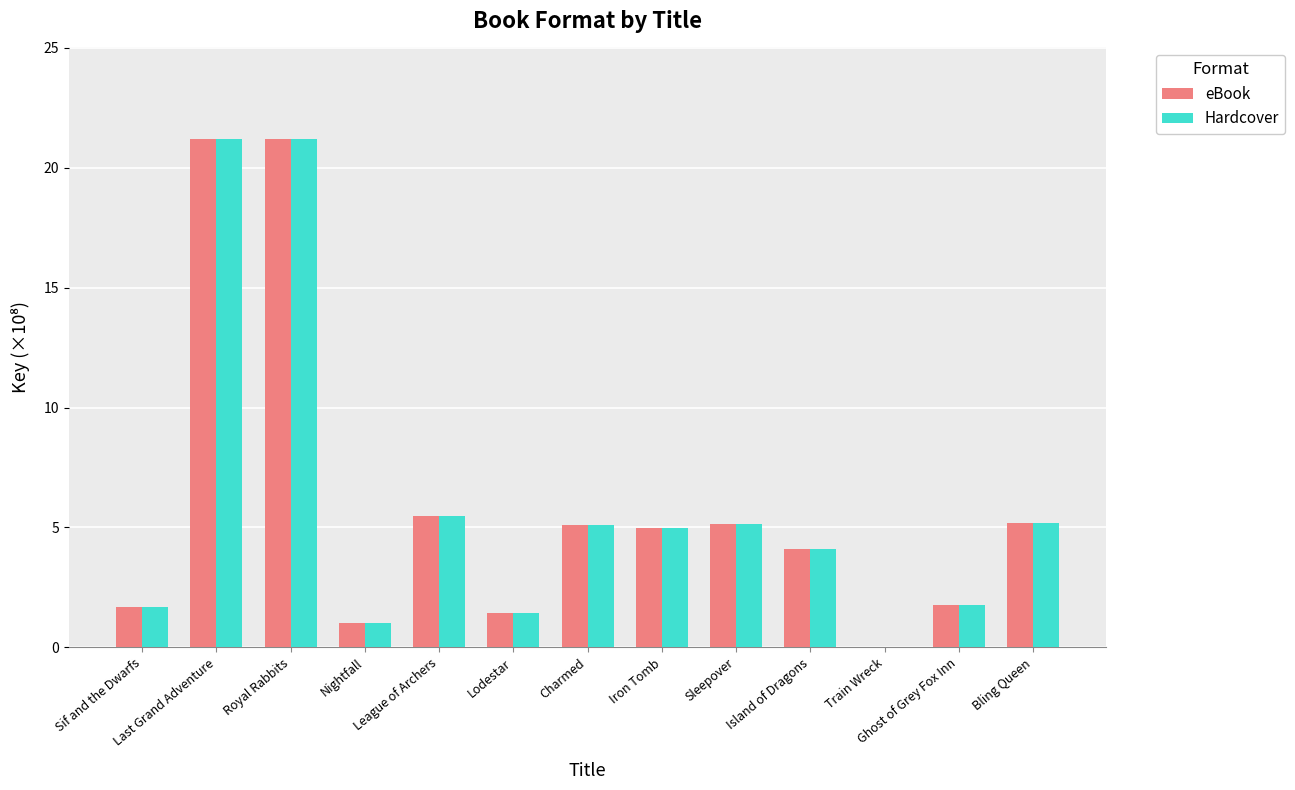

The value of Hardcover at League of Archers is 5.5. True or false?

True